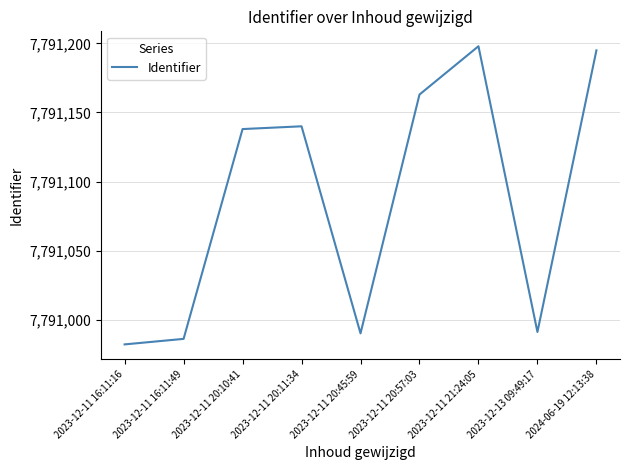

What is the sum of the values at 2023-12-11 16:11:16 and 2023-12-11 20:10:41?

15582120